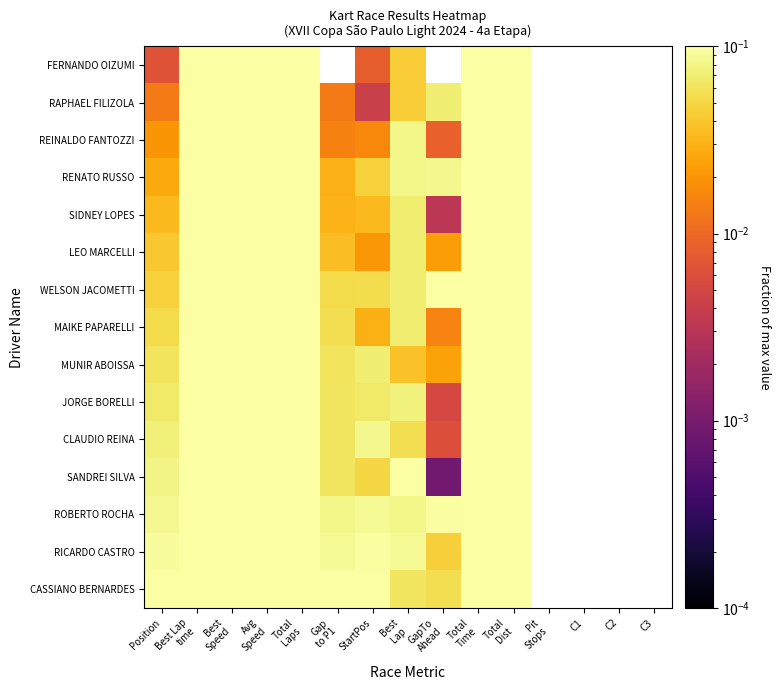

Which series has the widest spread of values?

SANDREI SILVA